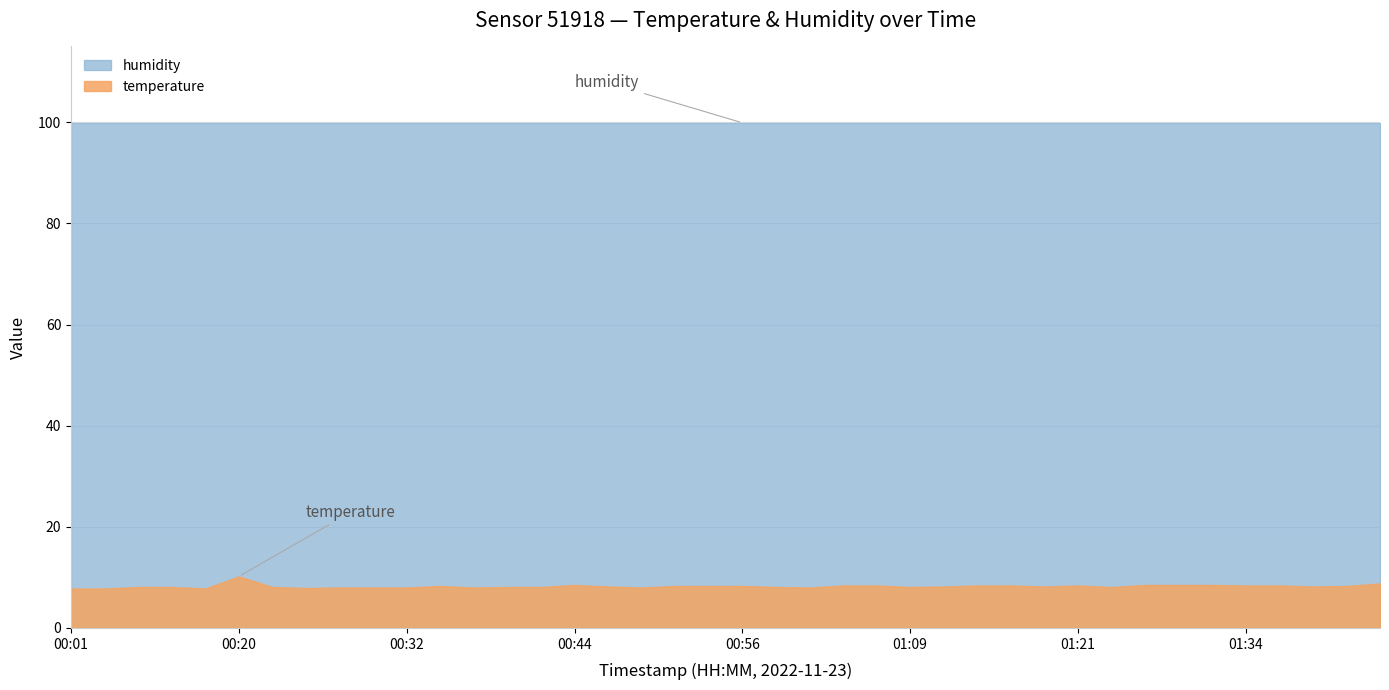

Which series has the largest range (max minus min)?

temperature